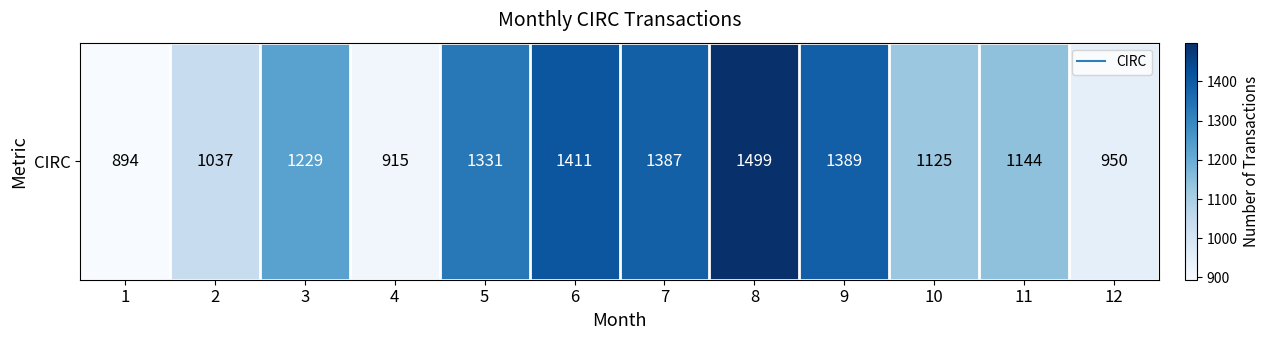

Is it true that the value at 12 is 950?

True